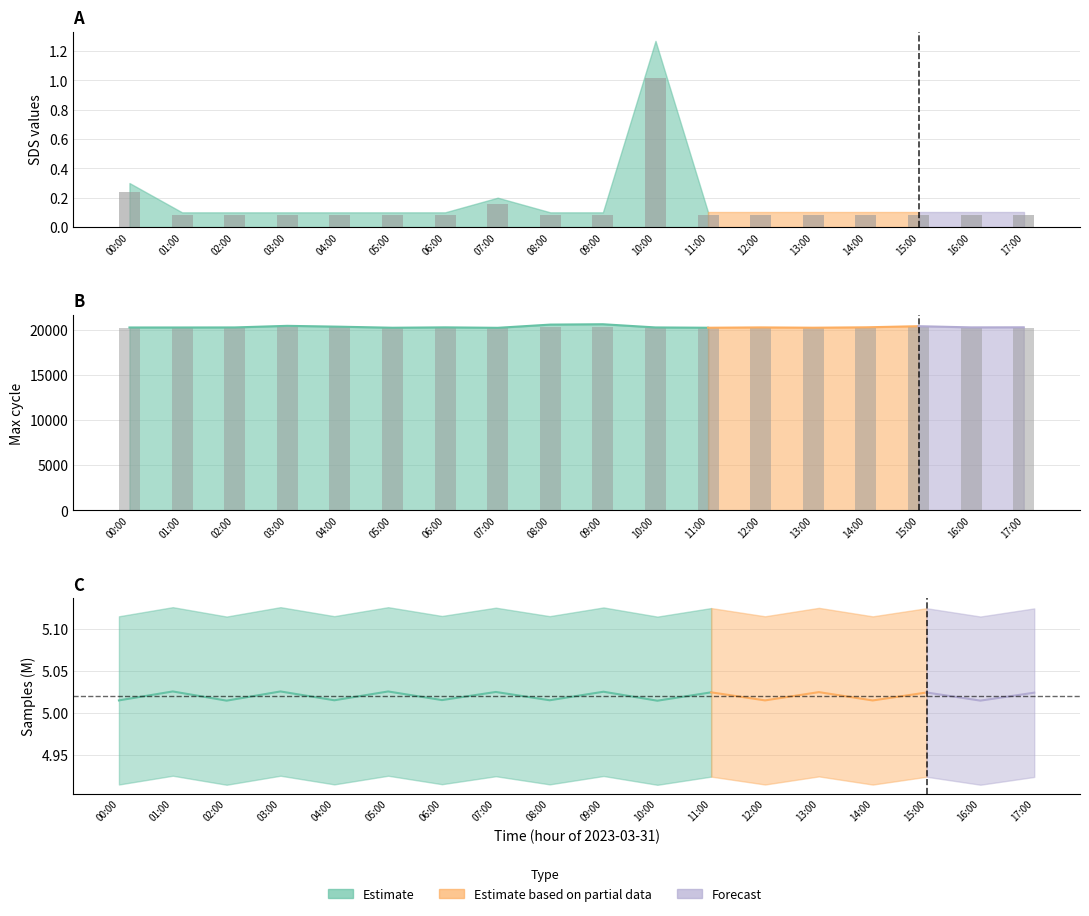

Which series changed the most between 01:00 and 09:00?

Max_cycle bars